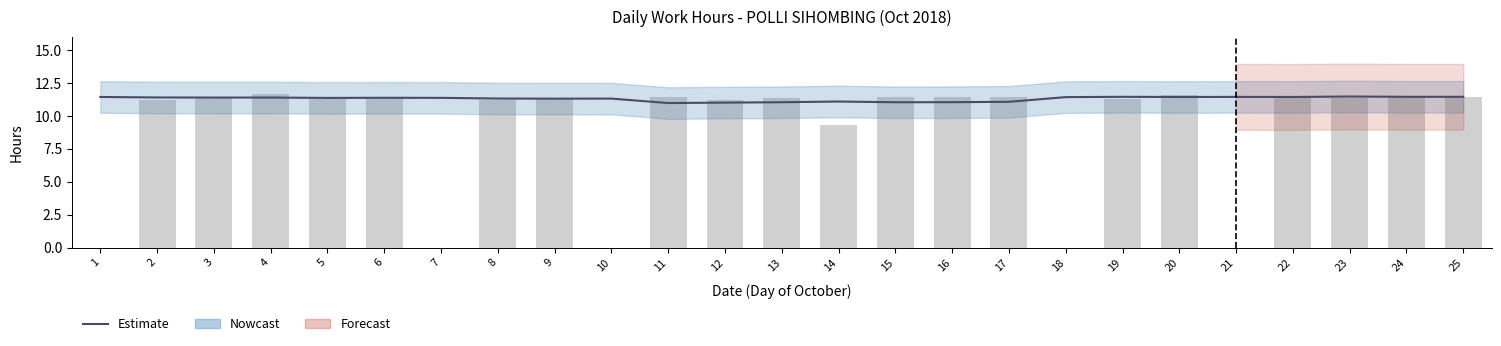

True or false: Estimate has a value of 11.0 at 15.

True